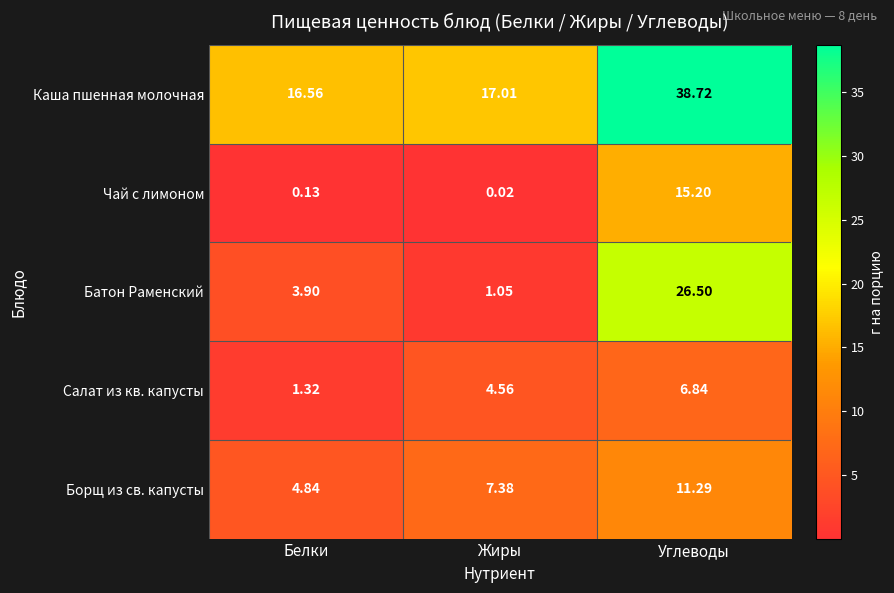

Which label corresponds to the largest value in the chart?

Углеводы